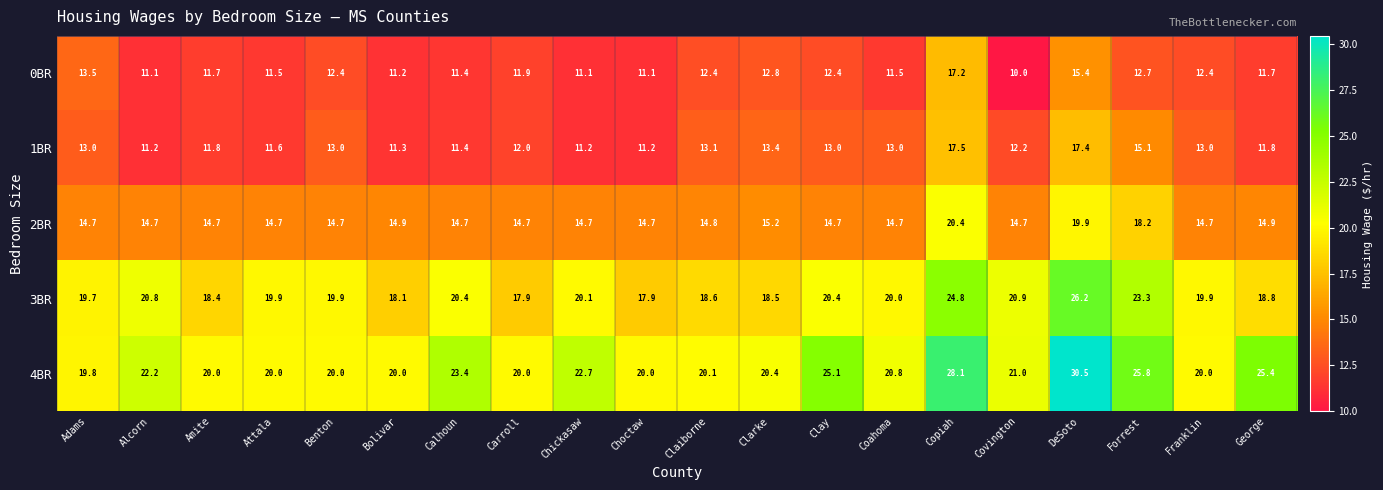

What is the difference between the 3BR values at Forrest and Calhoun?

2.9